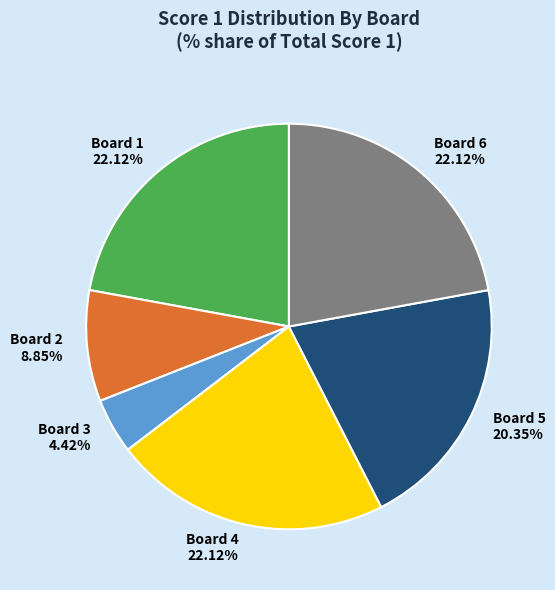

What is the ratio of the value at Board 1 to the value at Board 3?

5.0